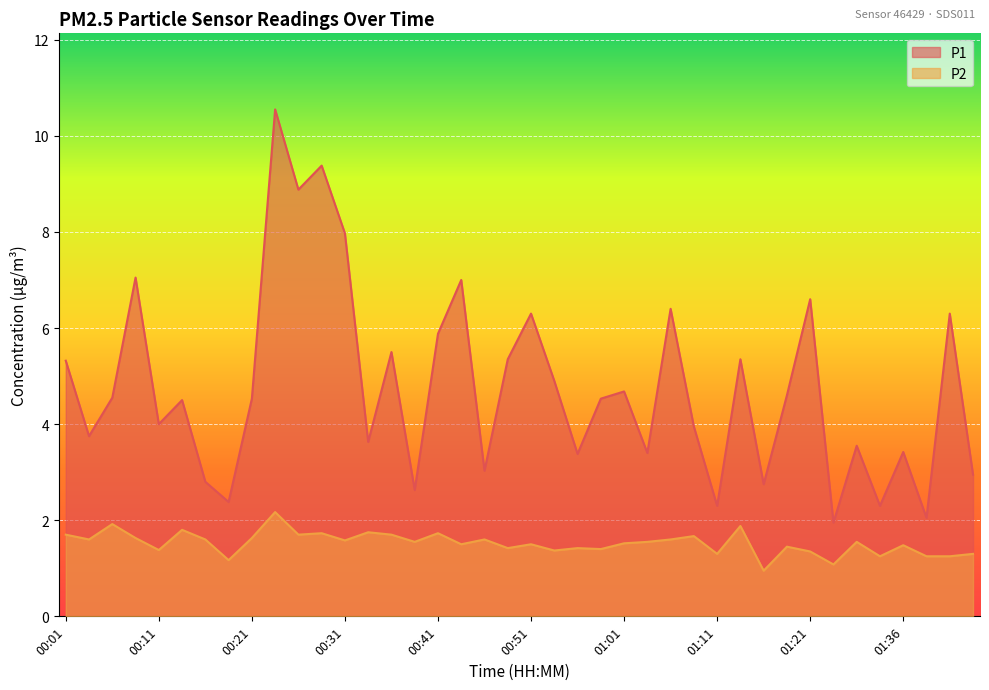

At which label is P2 closest to 1?

01:16